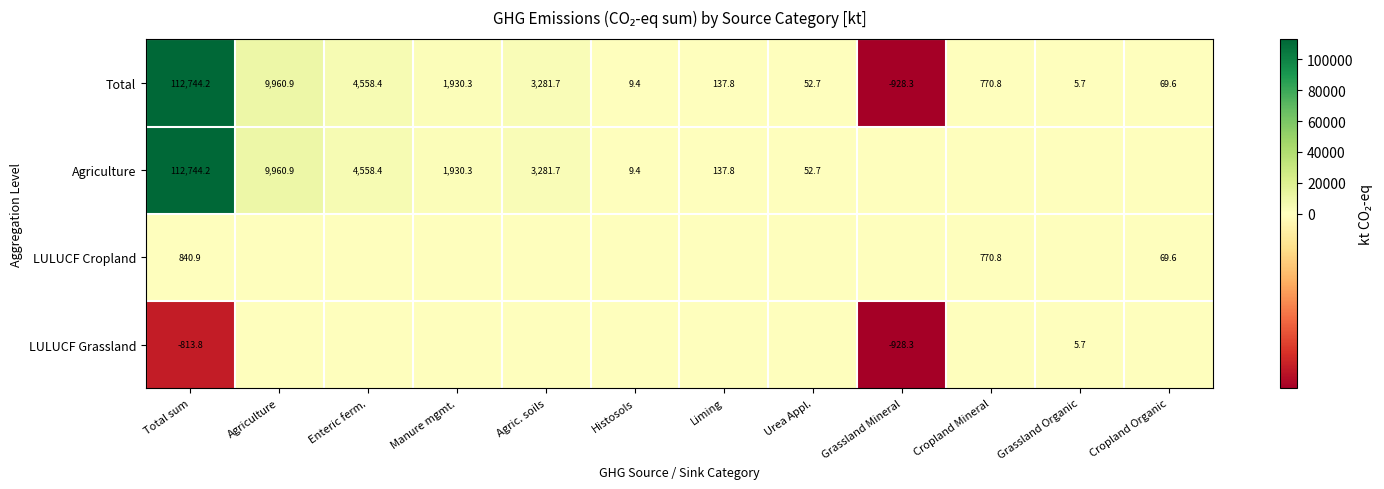

What value does the Total series have at Histosols?

9.4